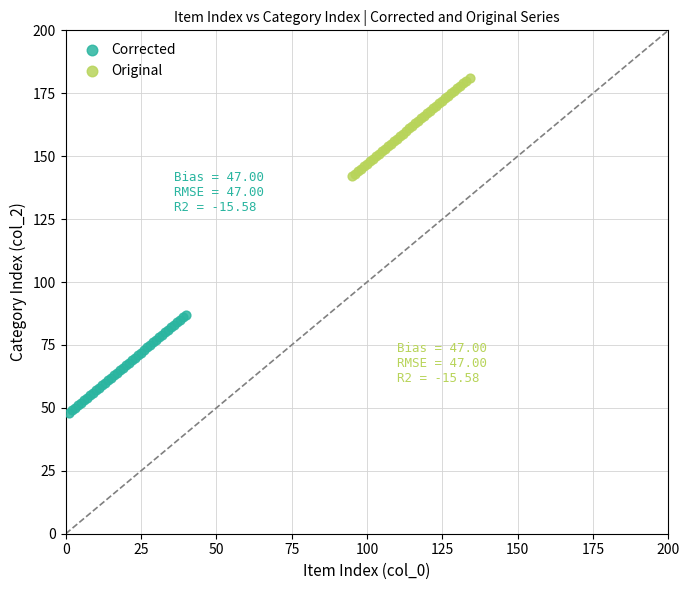

Which series contains the lowest Y value?

Corrected